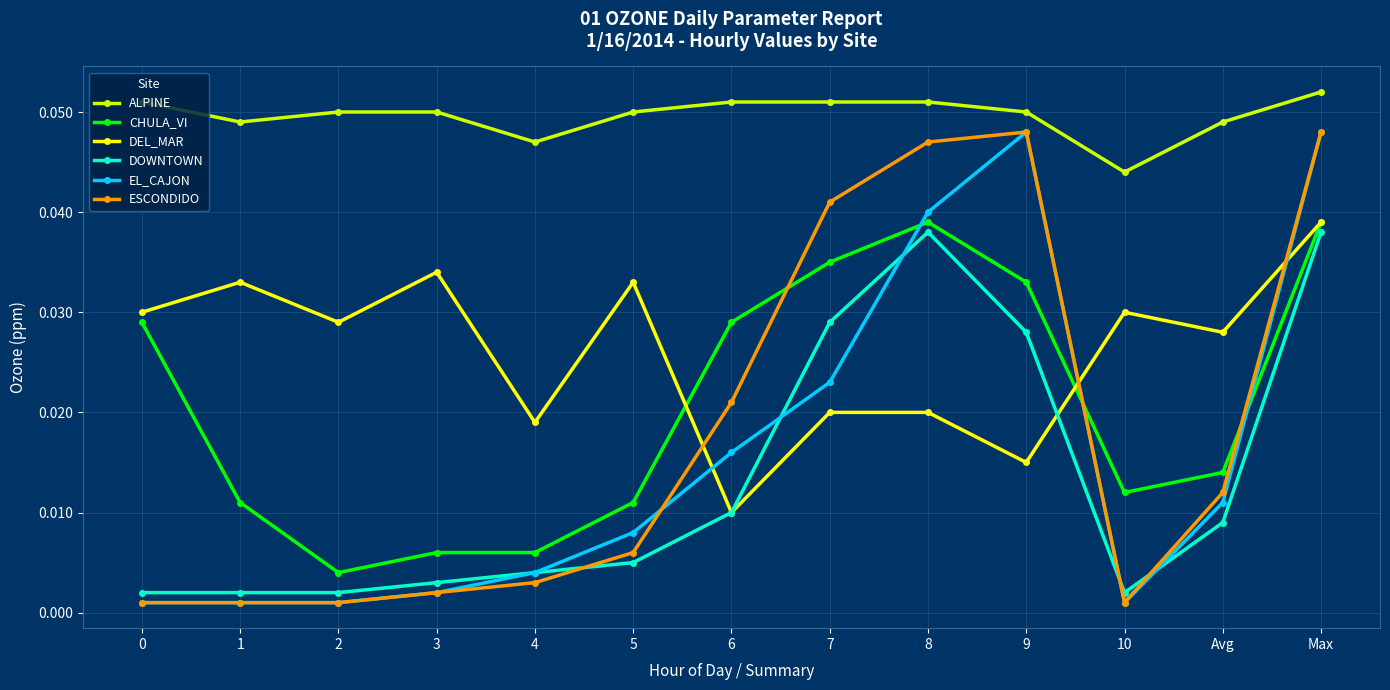

What position from the left is 3?

4